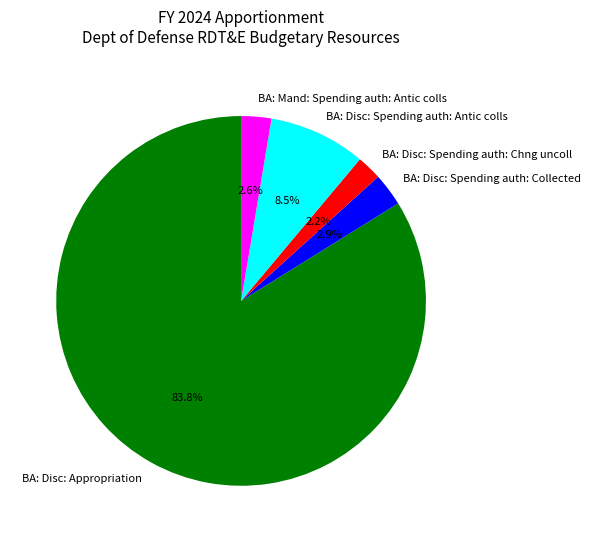

What percentage is the BA: Disc: Appropriation slice, to the nearest percent?

84%